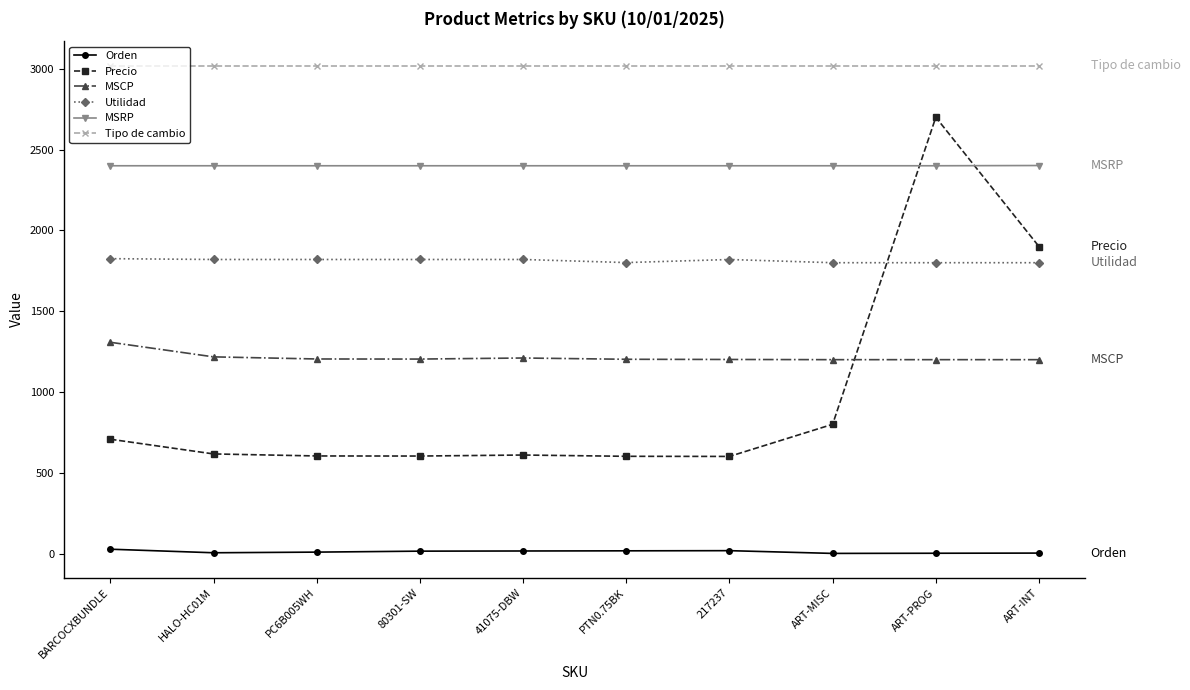

What is the label of the 2nd point from the left?

HALO-HC01M